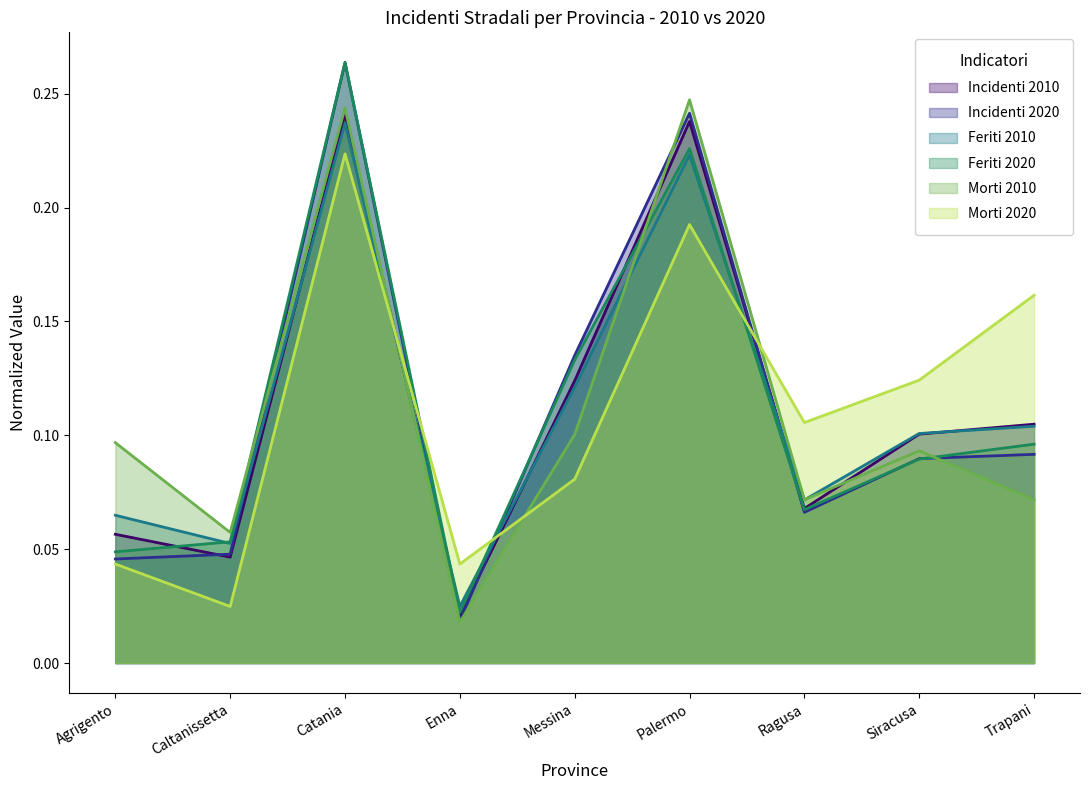

Reading left to right, what are all the values shown in this chart?

Incidenti 2010: 0.1	0.0	0.2	0.0	0.1	0.2	0.1	0.1	0.1
Incidenti 2020: 0.0	0.0	0.3	0.0	0.1	0.2	0.1	0.1	0.1
Feriti 2010: 0.1	0.1	0.2	0.0	0.1	0.2	0.1	0.1	0.1
Feriti 2020: 0.0	0.1	0.3	0.0	0.1	0.2	0.1	0.1	0.1
Morti 2010: 0.1	0.1	0.2	0.0	0.1	0.2	0.1	0.1	0.1
Morti 2020: 0.0	0.0	0.2	0.0	0.1	0.2	0.1	0.1	0.2